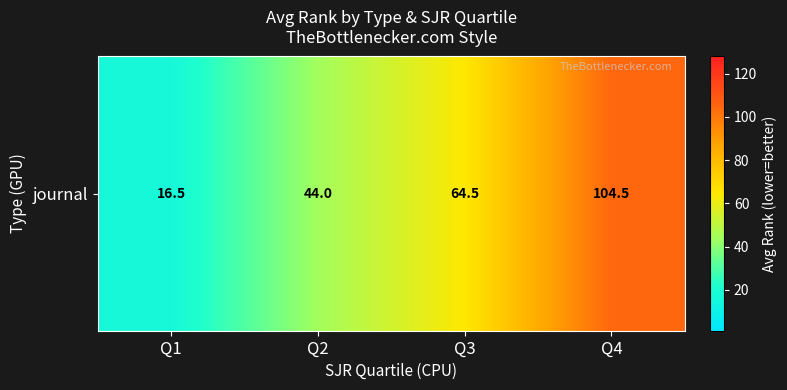

Rank the categories by value from lowest to highest.

Q1, Q2, Q3, Q4